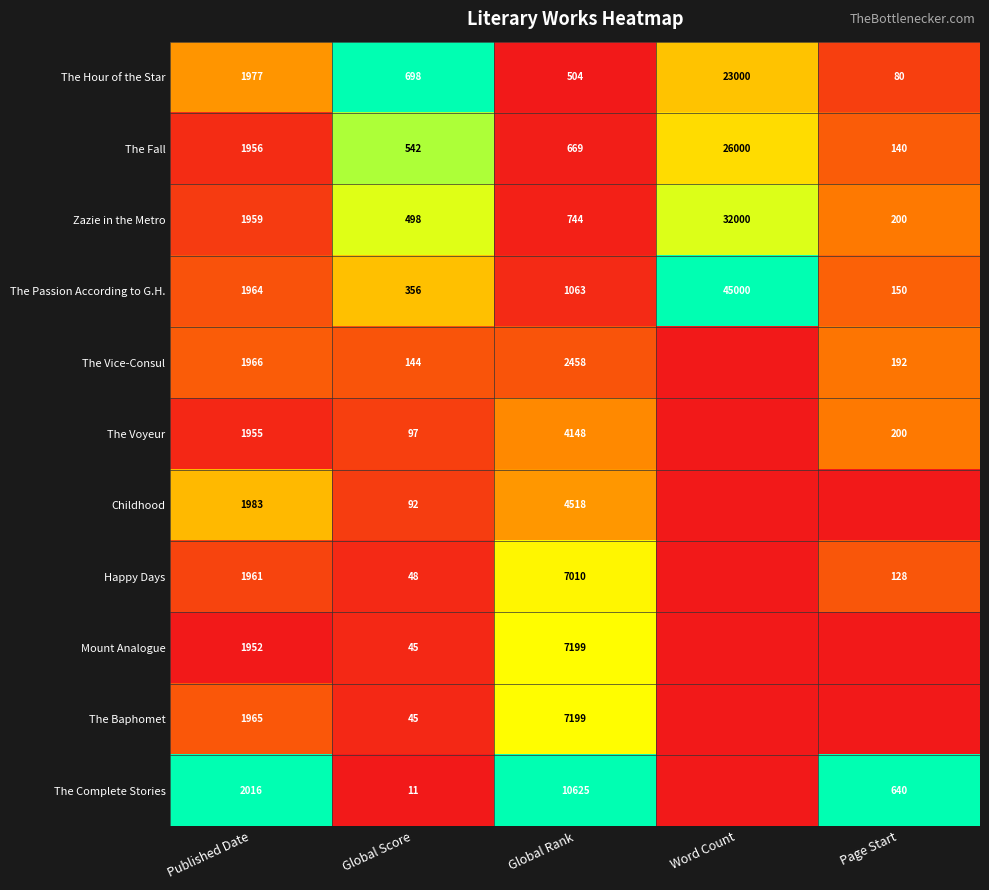

What is the highest value of the The Hour of the Star series?

23000